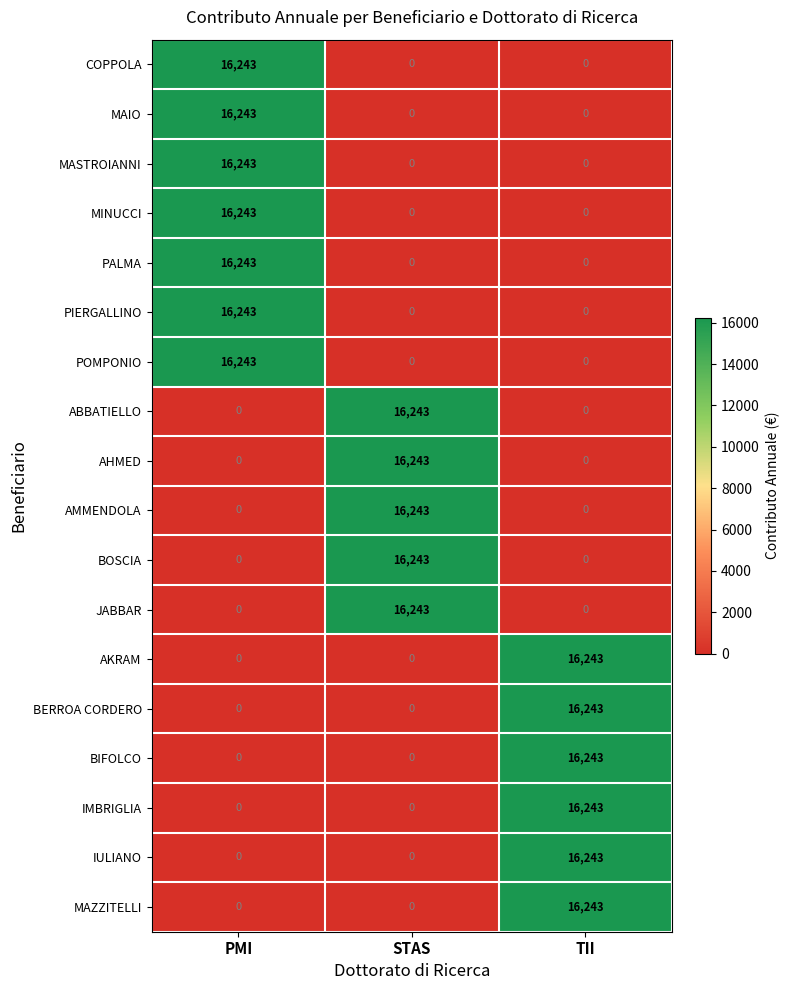

At which label does AKRAM reach its peak?

TII